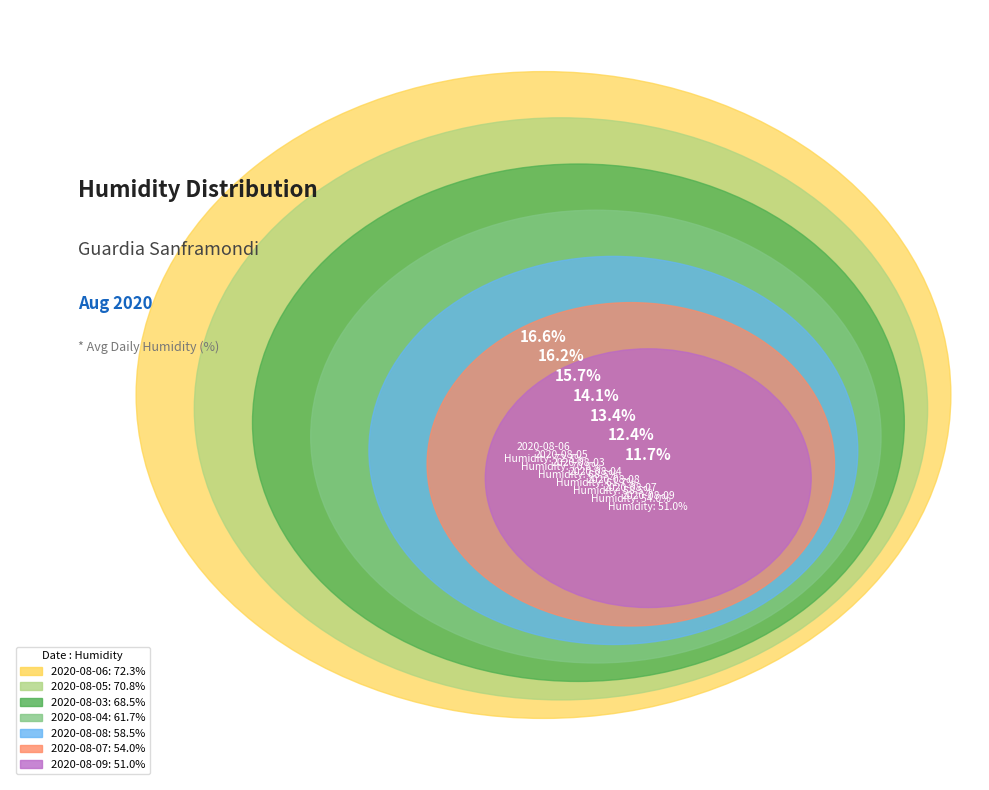

What is the total percentage of 2020-08-08 and 2020-08-04?

27.5%